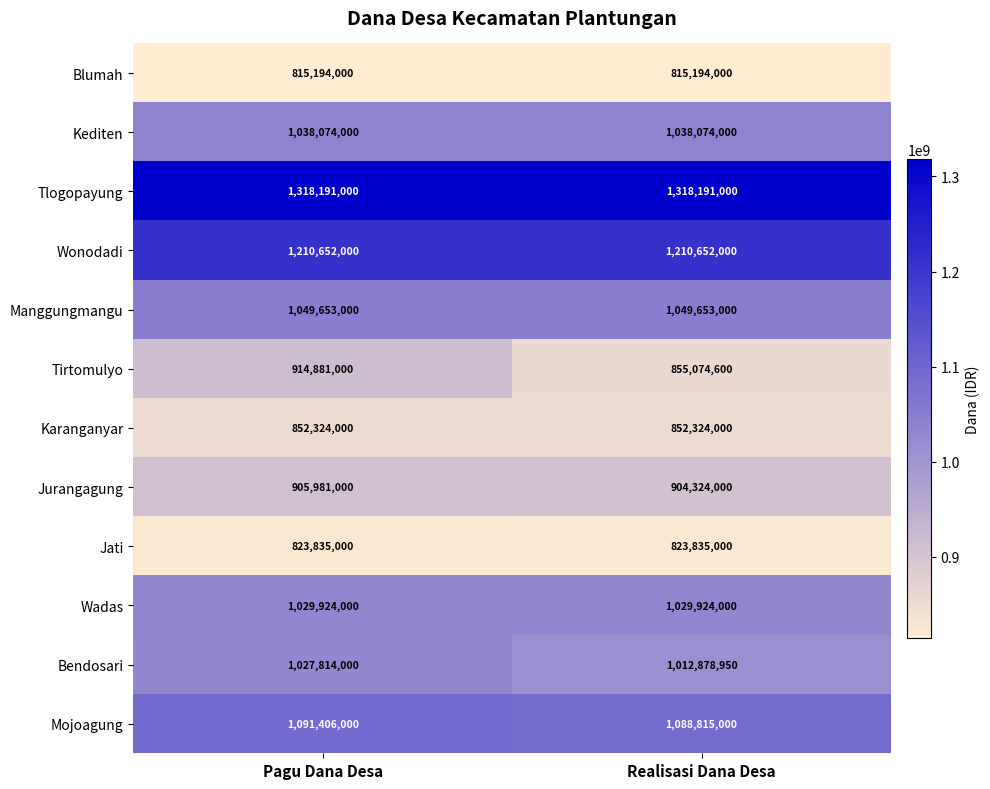

At which category is the sum across all series the highest?

Pagu Dana Desa